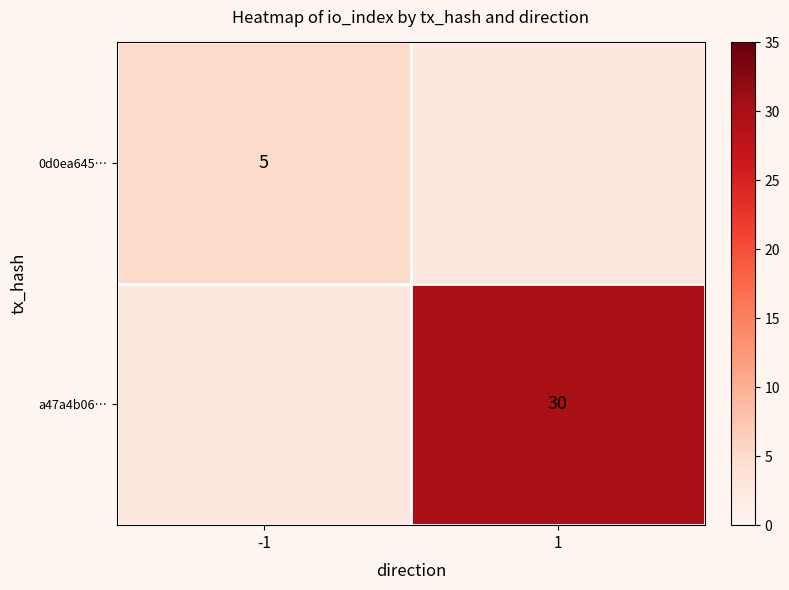

How many data points does each series have?

2